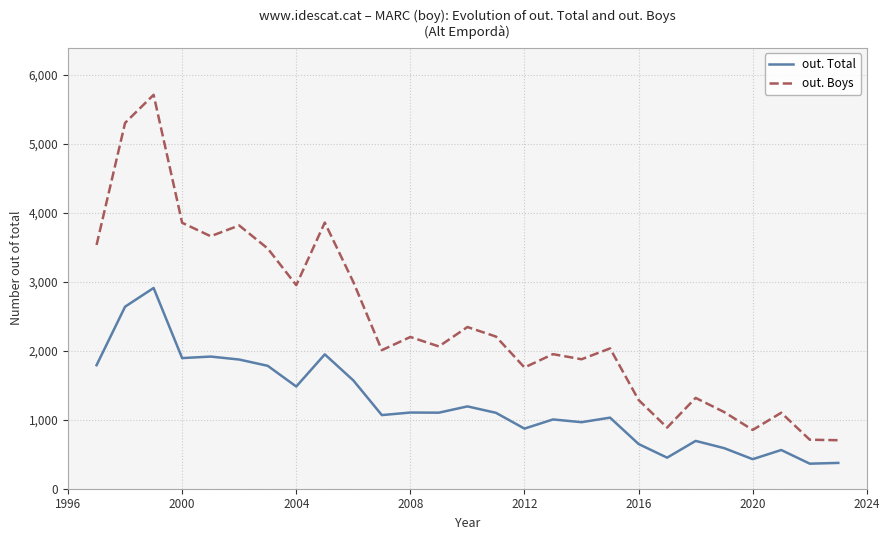

What is the difference between the maximum and minimum values in the out. Boys series?

5005